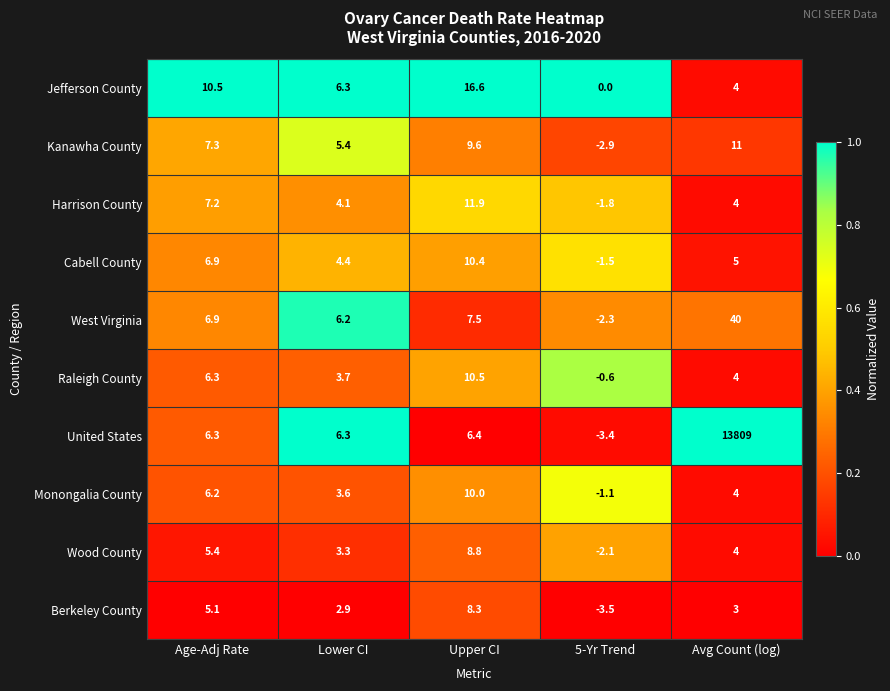

Which series has the largest total across all categories?

United States